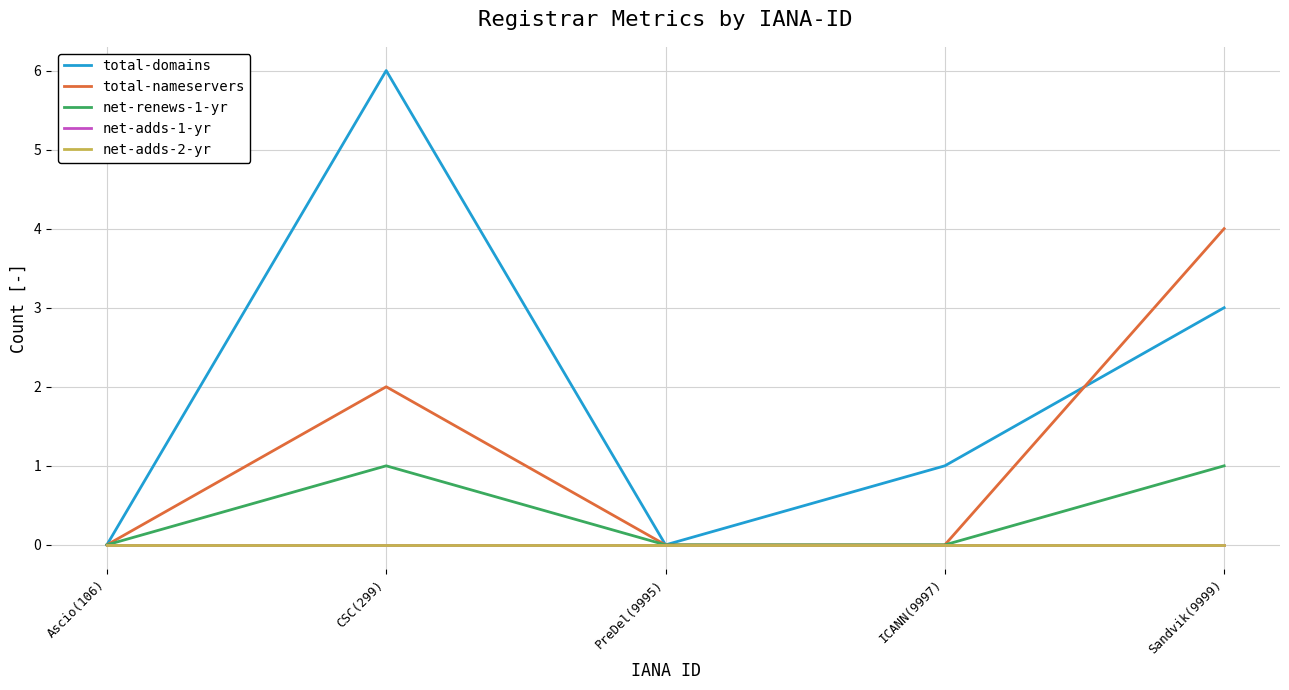

What is the label of the 4th point from the left?

ICANN(9997)